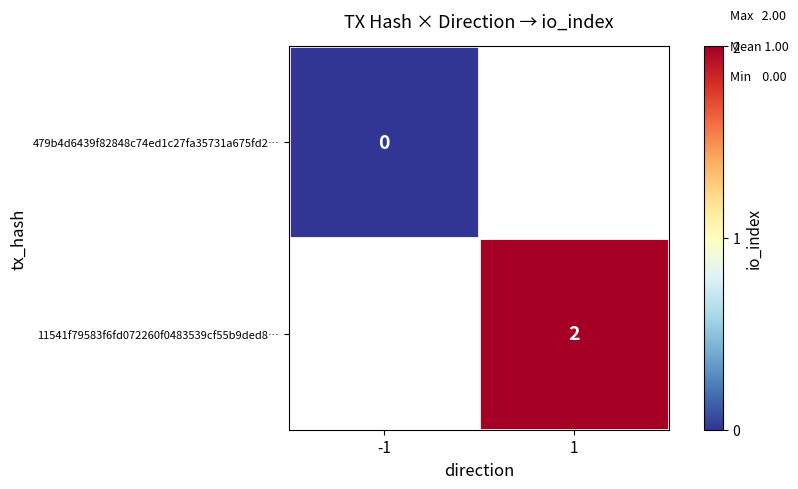

The value of 11541f79583f6fd072260f0483539cf55b9ded8… at 1 is 2. True or false?

True